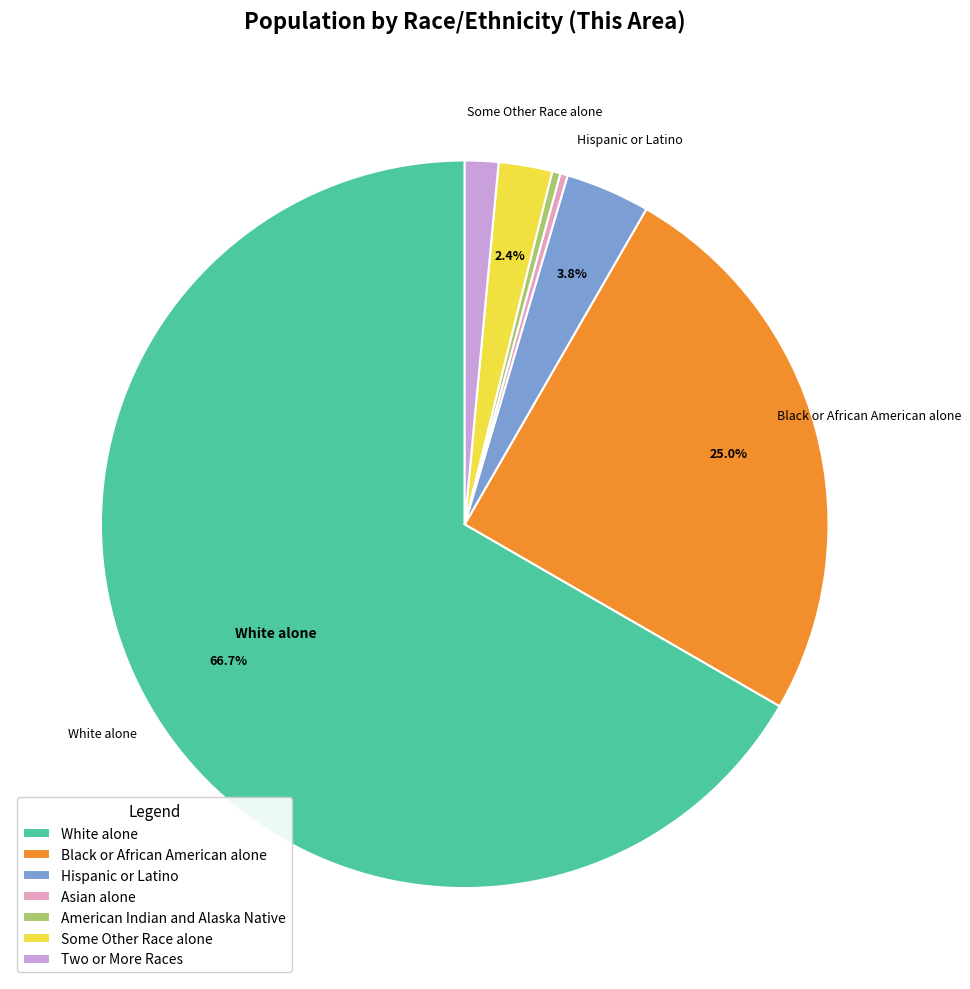

What percentage is the Hispanic or Latino slice, to the nearest percent?

4%